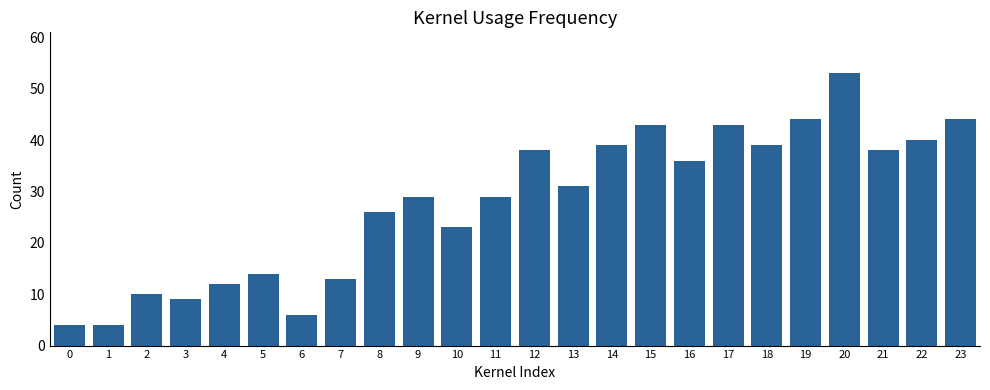

What is the average value?

28